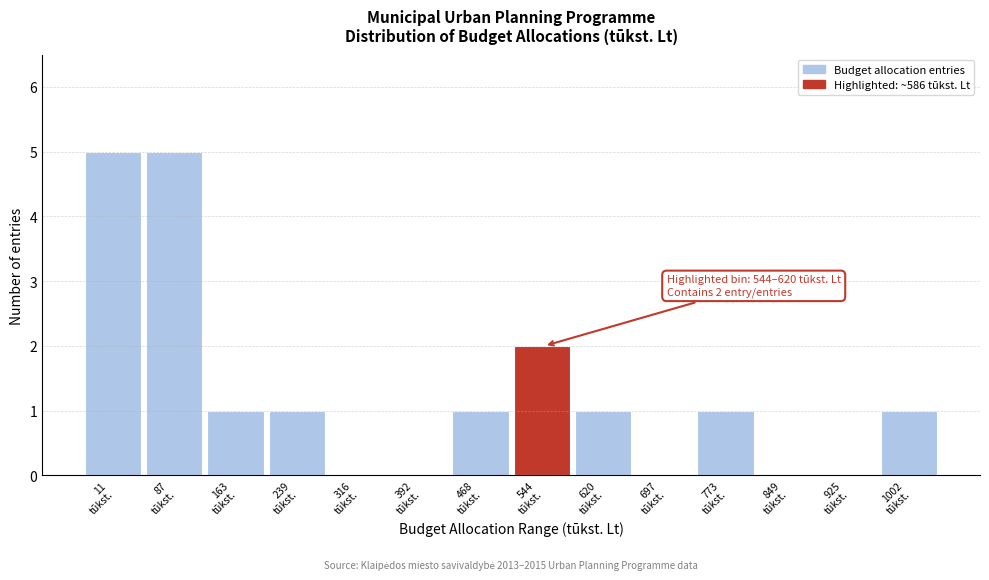

What is the maximum value shown in the chart?

5